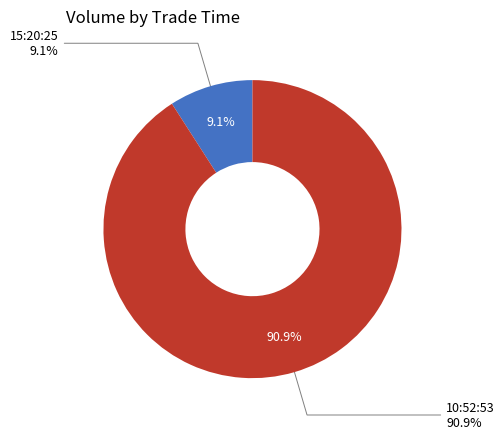

To the nearest percent, what is the average slice percentage?

50%